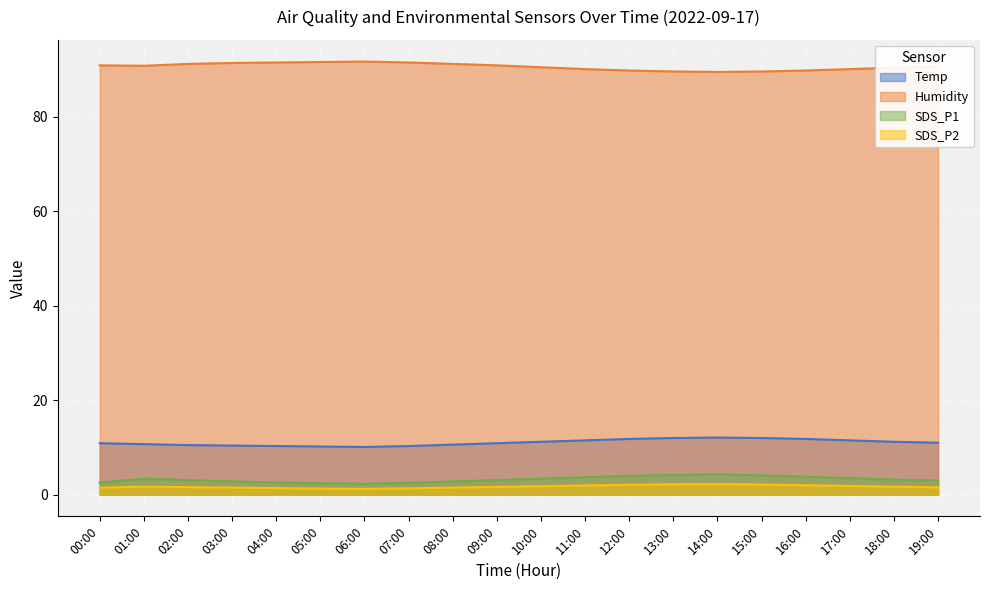

Is it true that Humidity equals 116.7 at 15:00?

False